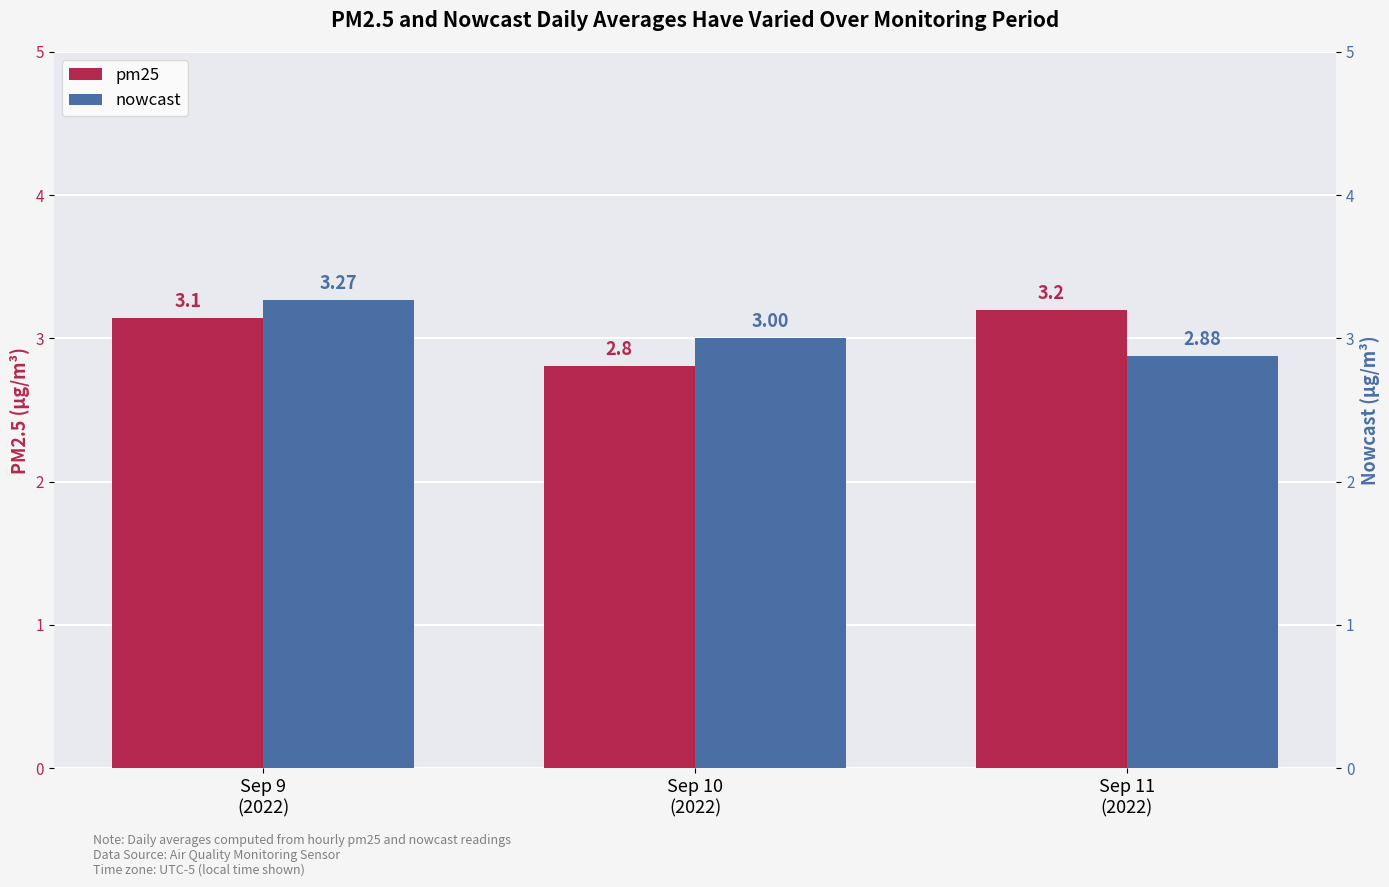

What is the label of the 3rd bar from the left?

Sep 11
(2022)